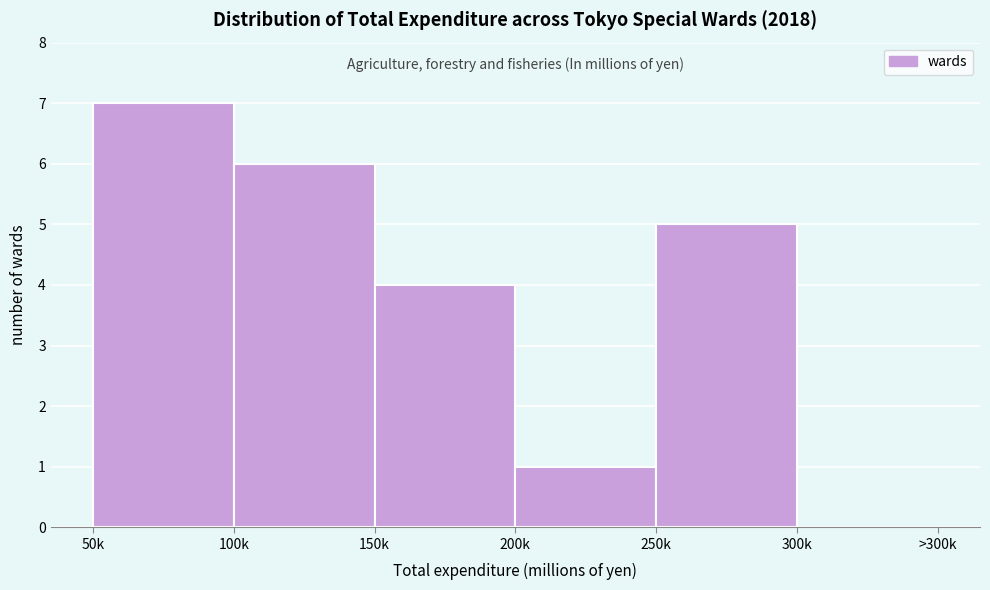

Reading left to right, what are all the values shown in this chart?

50k=7	100k=6	150k=4	200k=1	250k=5	300k=0